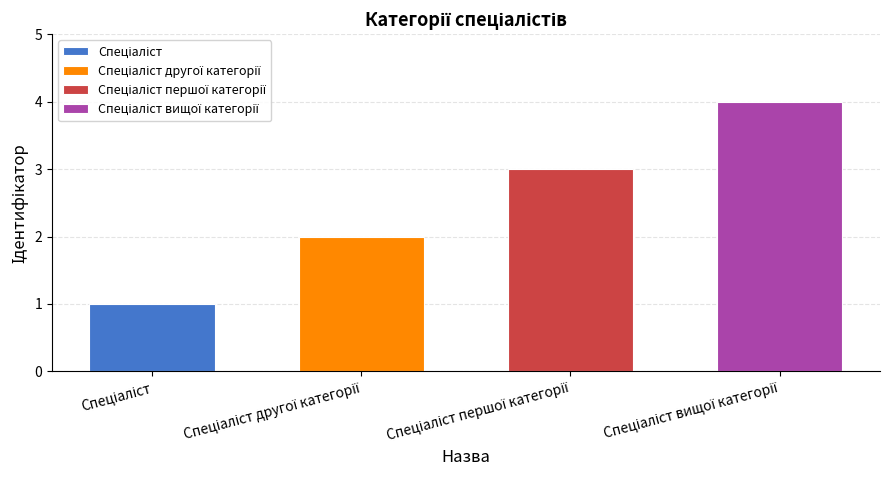

The value at Спеціаліст вищої категорії is 6. True or false?

False